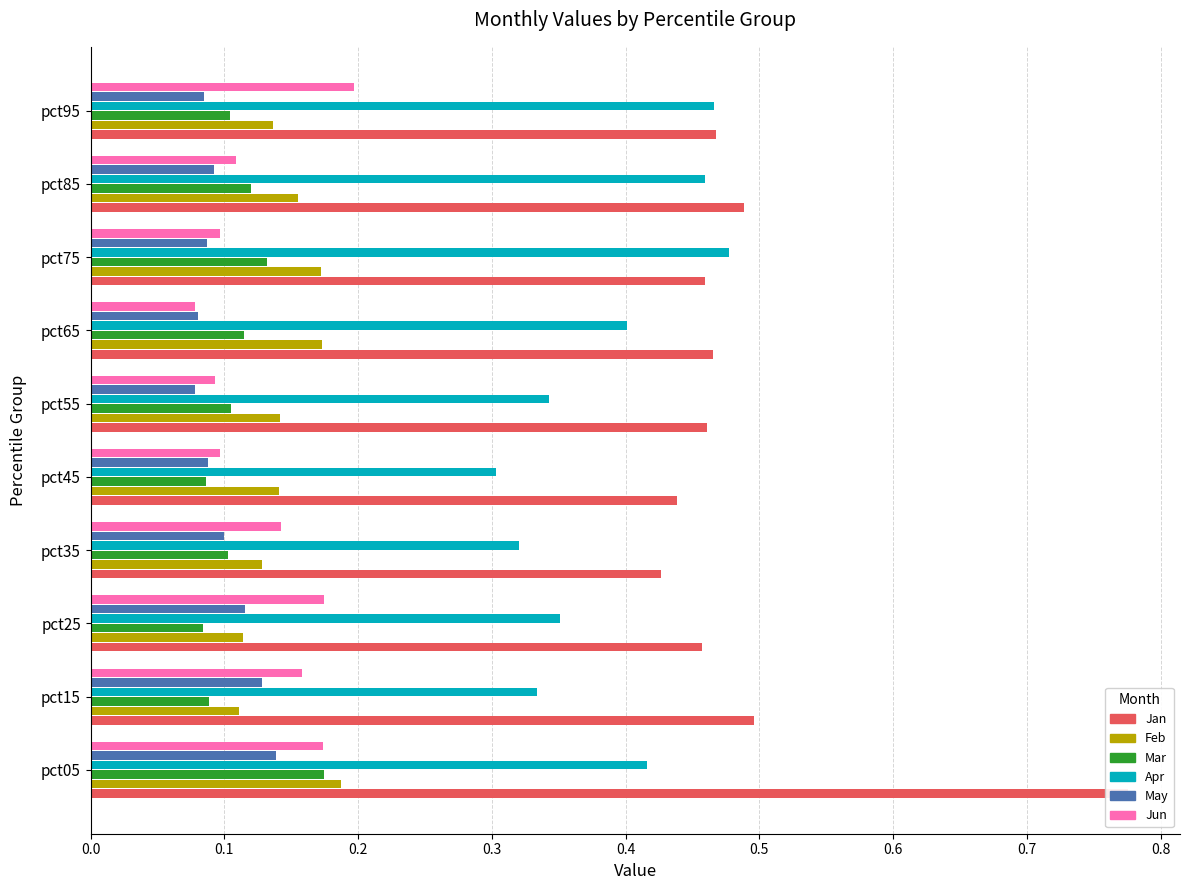

What are all the series names shown in the legend?

Jan, Feb, Mar, Apr, May, Jun